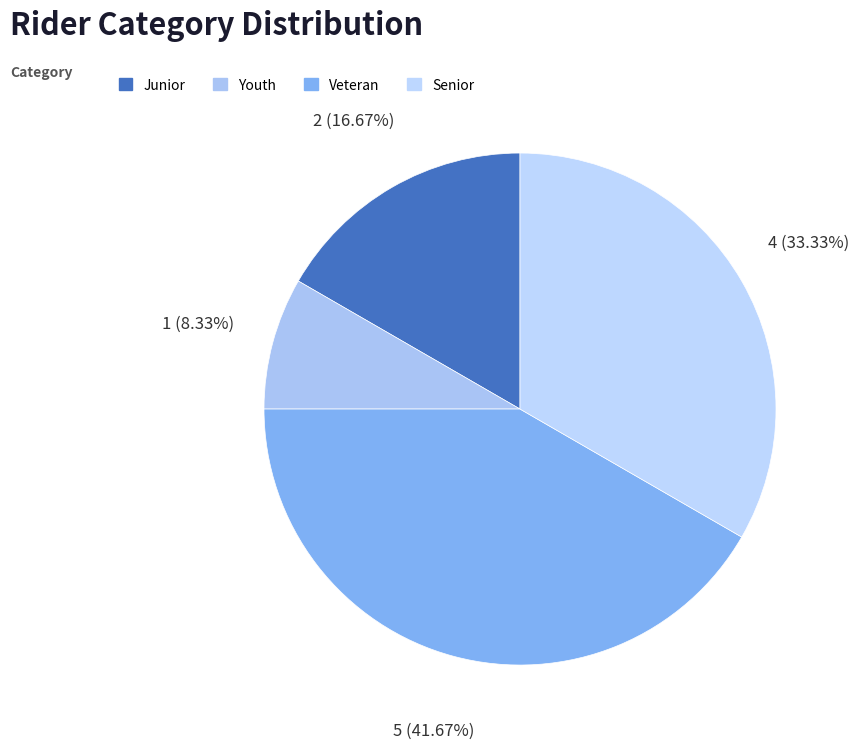

What percentage is the Youth slice, to the nearest percent?

8%